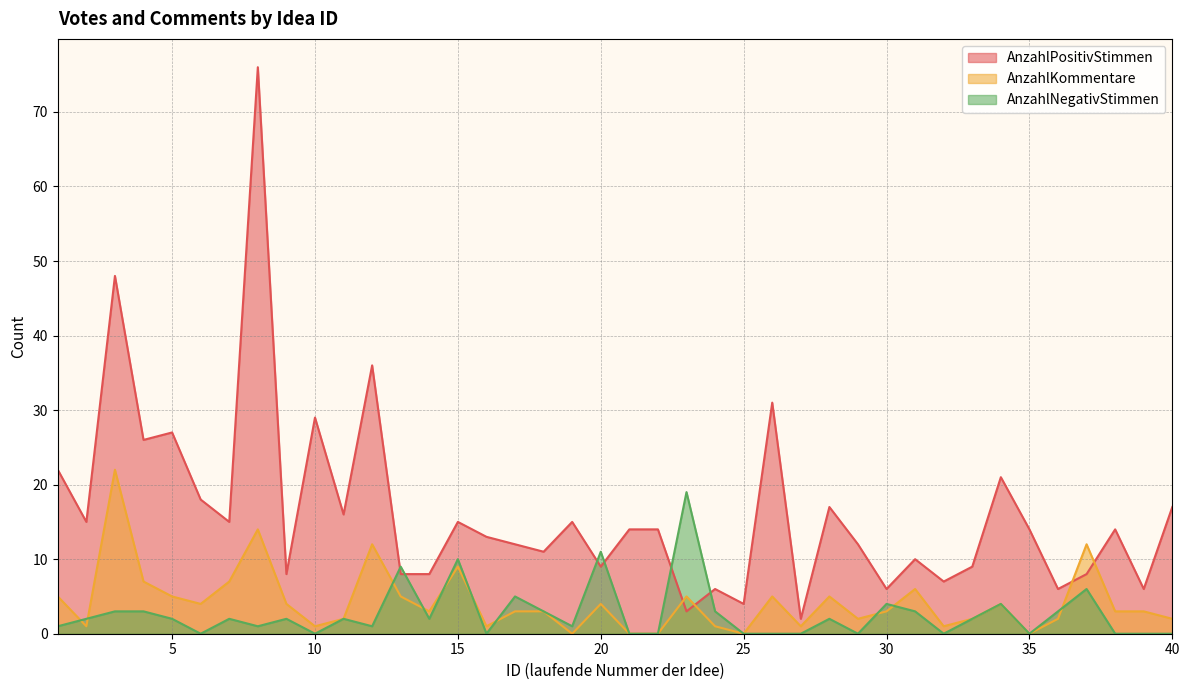

Which series has the widest spread of values?

AnzahlPositivStimmen